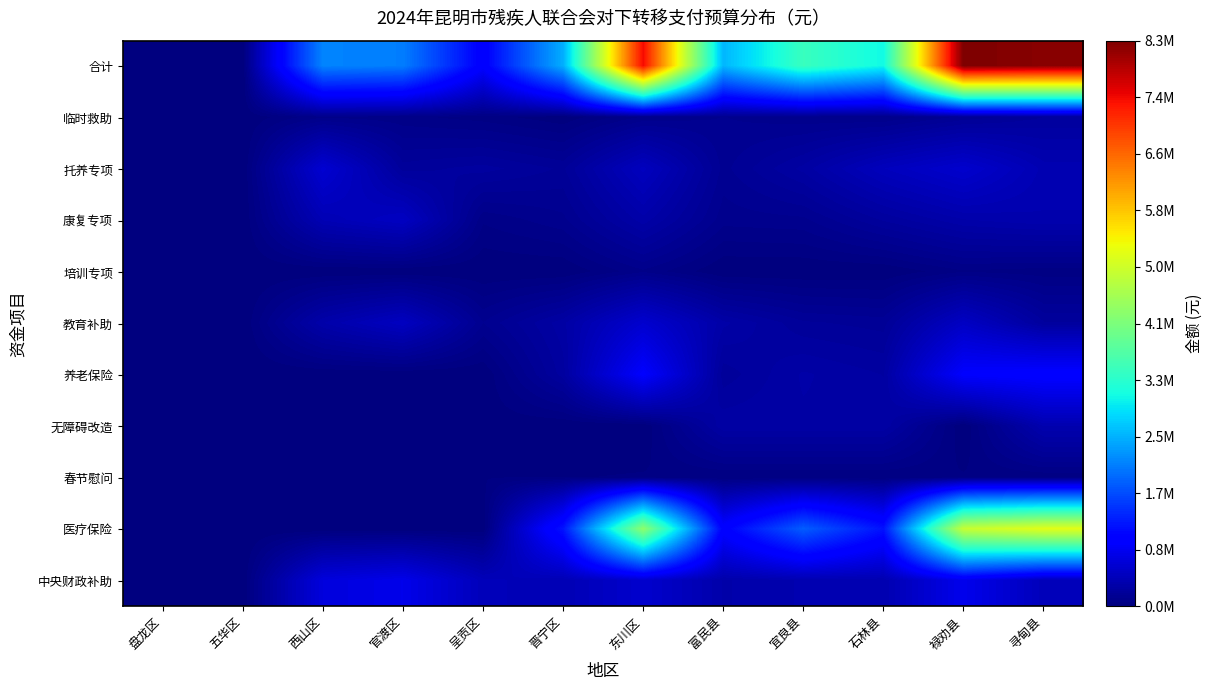

Reading left to right, transcribe all the data shown in this chart.

合计: 盘龙区=0	五华区=0	西山区=2110000	官渡区=2061000	呈贡区=962600	晋宁区=2452390	东川区=7410640	富民县=2519960	宜良县=3460625	石林县=3064545	禄劝县=8261120	寻甸县=8185196
临时救助: 盘龙区=0	五华区=0	西山区=90000	官渡区=74000	呈贡区=48000	晋宁区=7000	东川区=100000	富民县=130000	宜良县=106000	石林县=95000	禄劝县=170000	寻甸县=225000
托养专项: 盘龙区=0	五华区=0	西山区=600000	官渡区=210000	呈贡区=240000	晋宁区=187500	东川区=465000	富民县=150000	宜良县=270000	石林县=450000	禄劝县=570000	寻甸县=375000
康复专项: 盘龙区=0	五华区=0	西山区=390000	官渡区=490000	呈贡区=70000	晋宁区=120000	东川区=310000	富民县=110000	宜良县=120000	石林县=230000	禄劝县=320000	寻甸县=350000
培训专项: 盘龙区=0	五华区=0	西山区=0	官渡区=0	呈贡区=0	晋宁区=0	东川区=90000	富民县=0	宜良县=0	石林县=0	禄劝县=60000	寻甸县=45000
教育补助: 盘龙区=0	五华区=0	西山区=320000	官渡区=480000	呈贡区=130000	晋宁区=280000	东川区=580000	富民县=300000	宜良县=200000	石林县=180000	禄劝县=500000	寻甸县=230000
养老保险: 盘龙区=0	五华区=0	西山区=0	官渡区=0	呈贡区=0	晋宁区=243500	东川区=933920	富民县=205200	宜良县=295900	石林县=256800	禄劝县=933520	寻甸县=980040
无障碍改造: 盘龙区=0	五华区=0	西山区=0	官渡区=0	呈贡区=12600	晋宁区=0	东川区=0	富民县=283500	宜良县=283500	石林县=283500	禄劝县=0	寻甸县=359100
春节慰问: 盘龙区=0	五华区=0	西山区=30000	官渡区=30000	呈贡区=30000	晋宁区=30000	东川区=36000	富民县=30000	宜良县=30000	石林县=30000	禄劝县=36000	寻甸县=36000
医疗保险: 盘龙区=0	五华区=0	西山区=0	官渡区=0	呈贡区=0	晋宁区=1193890	东川区=4317720	富民县=993260	宜良县=1795225	石林县=1179245	禄劝县=4879600	寻甸县=5155056
中央财政补助: 盘龙区=0	五华区=0	西山区=680000	官渡区=777000	呈贡区=432000	晋宁区=390500	东川区=578000	富民县=318000	宜良县=360000	石林县=360000	禄劝县=792000	寻甸县=430000